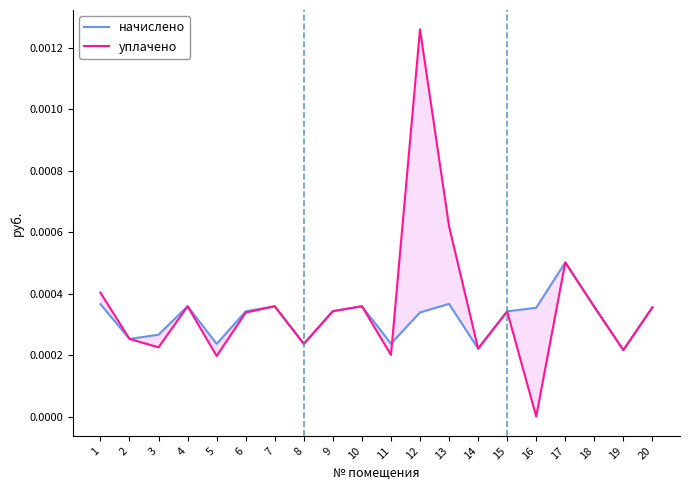

True or false: начислено has a value of 0.0 at 12.

True